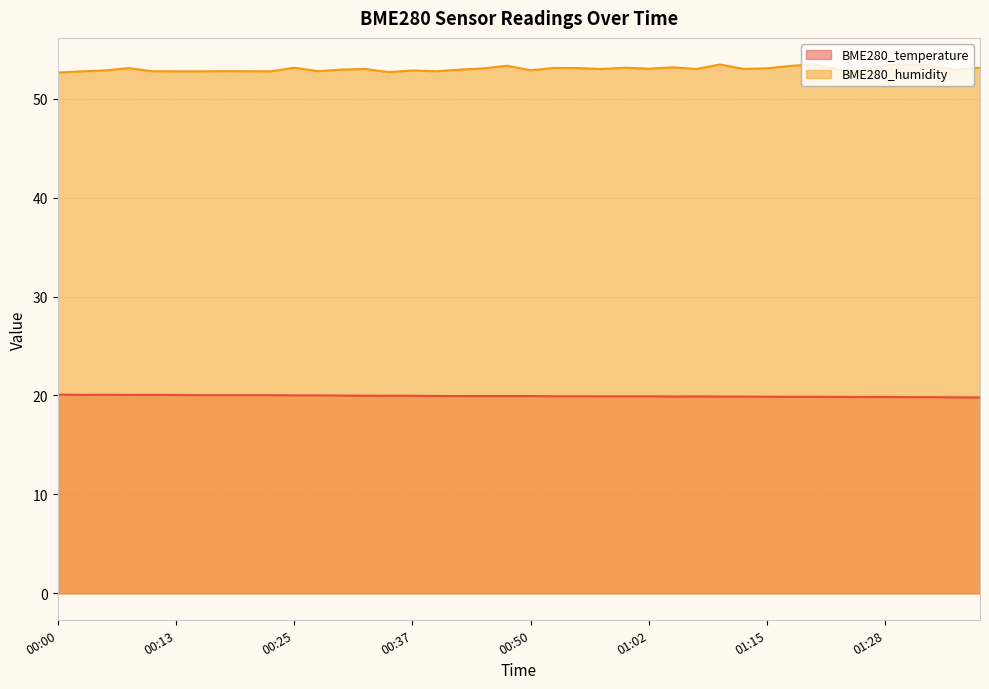

True or false: BME280_humidity and BME280_temperature cross at least once.

False